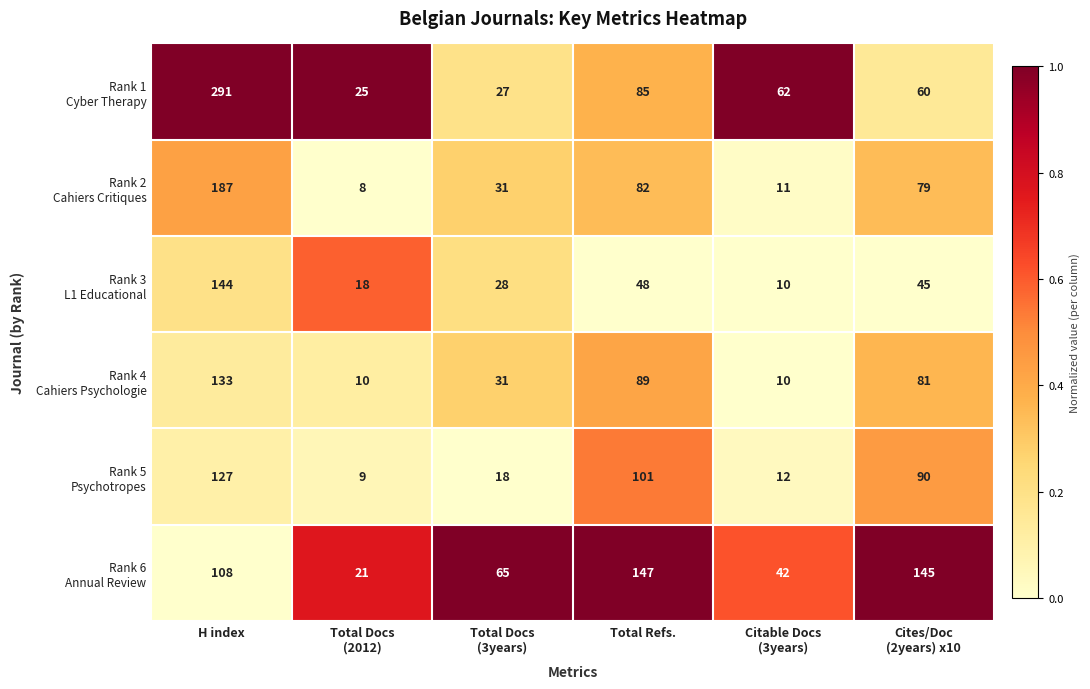

At which category is the sum across all series the highest?

H index